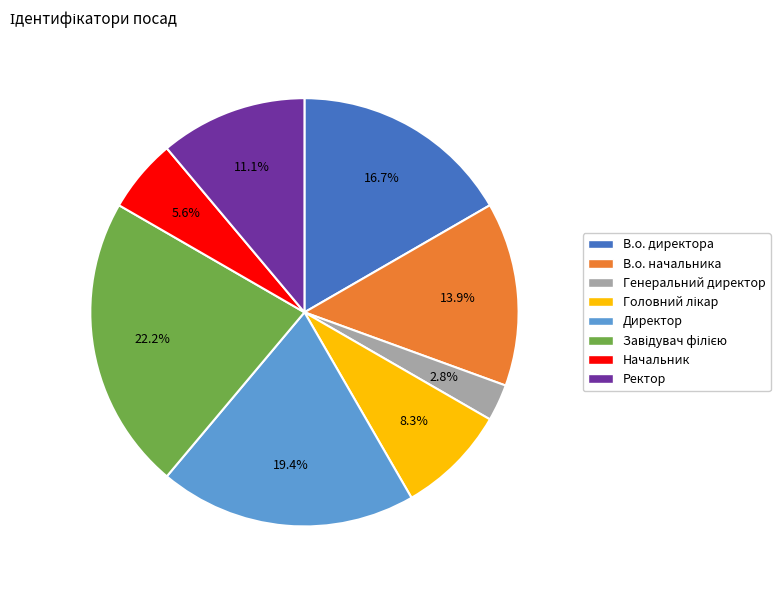

Which has a higher value, В.о. директора or Генеральний директор?

В.о. директора